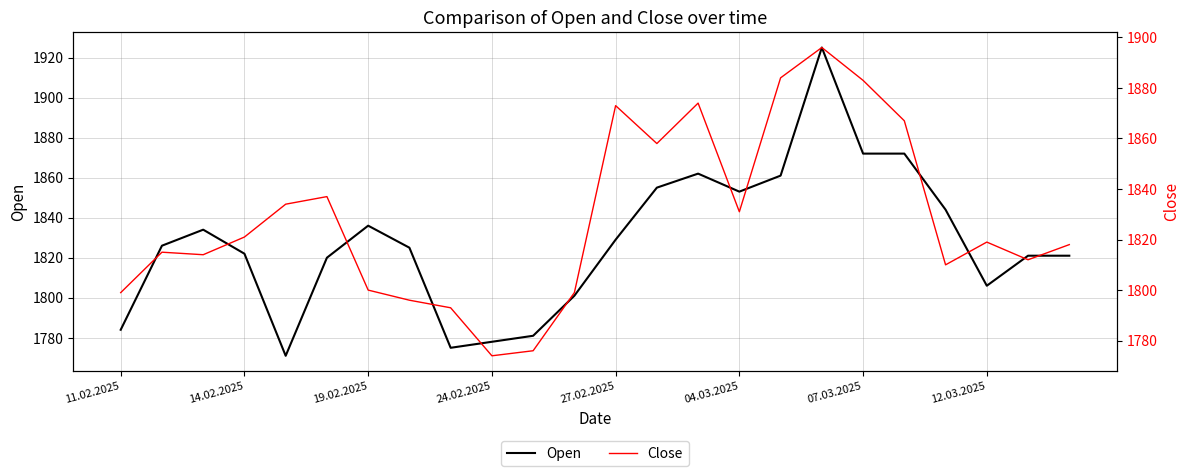

True or false: Open has a value of 1836 at 19.02.2025.

True